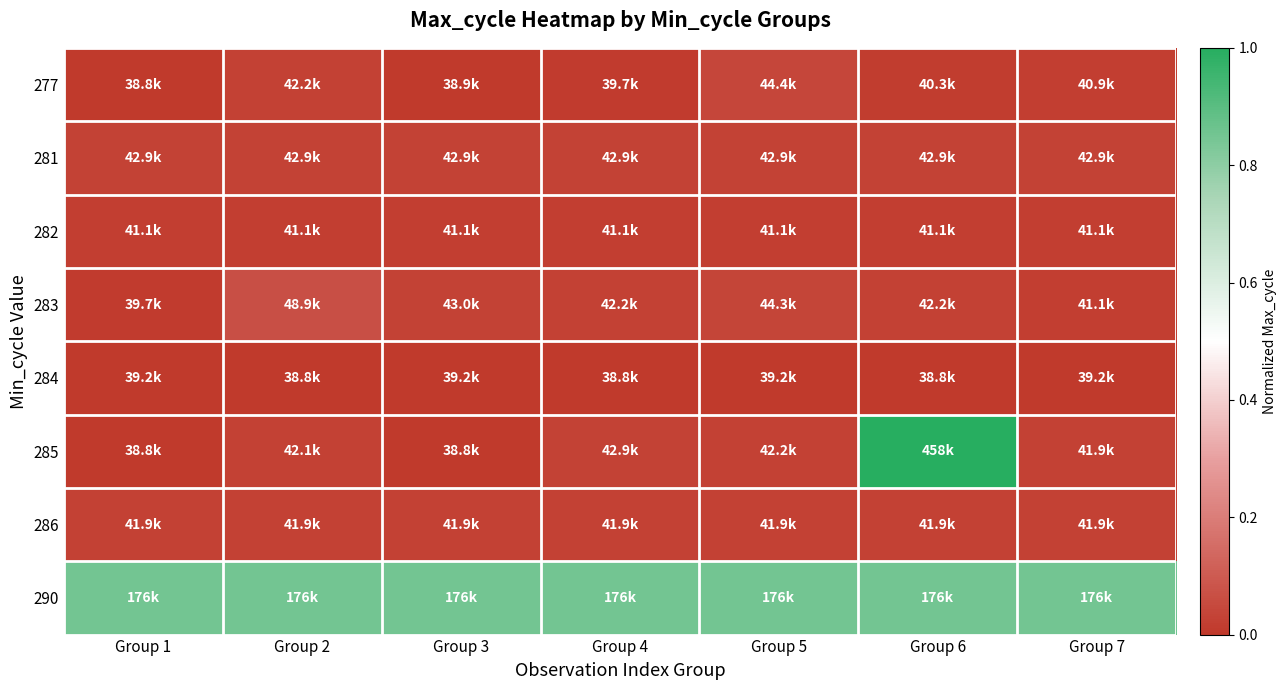

Reading left to right, extract all data points from this chart.

277: Group 1=0.0	Group 2=0.0	Group 3=0.0	Group 4=0.0	Group 5=0.0	Group 6=0.0	Group 7=0.0
281: Group 1=0.0	Group 2=0.0	Group 3=0.0	Group 4=0.0	Group 5=0.0	Group 6=0.0	Group 7=0.0
282: Group 1=0.0	Group 2=0.0	Group 3=0.0	Group 4=0.0	Group 5=0.0	Group 6=0.0	Group 7=0.0
283: Group 1=0.0	Group 2=0.1	Group 3=0.0	Group 4=0.0	Group 5=0.0	Group 6=0.0	Group 7=0.0
284: Group 1=0.0	Group 2=0.0	Group 3=0.0	Group 4=0.0	Group 5=0.0	Group 6=0.0	Group 7=0.0
285: Group 1=0.0	Group 2=0.0	Group 3=0.0	Group 4=0.0	Group 5=0.0	Group 6=1.0	Group 7=0.0
286: Group 1=0.0	Group 2=0.0	Group 3=0.0	Group 4=0.0	Group 5=0.0	Group 6=0.0	Group 7=0.0
290: Group 1=0.8	Group 2=0.8	Group 3=0.8	Group 4=0.8	Group 5=0.8	Group 6=0.8	Group 7=0.8